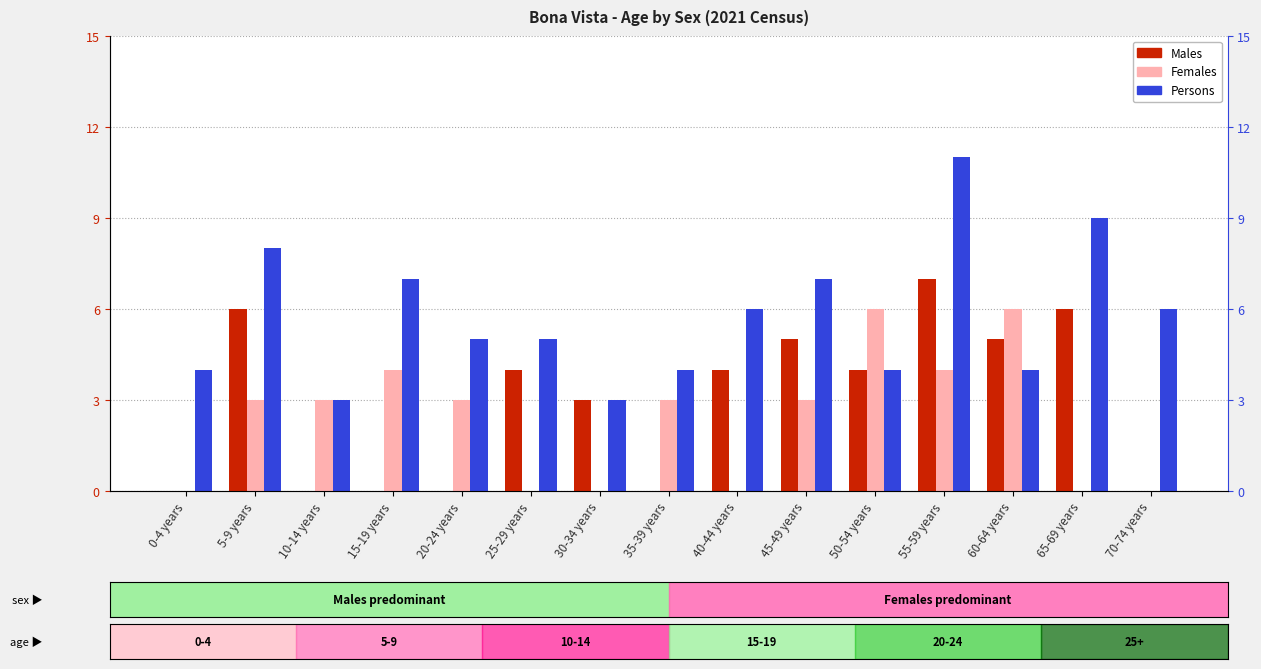

What is the approximate value of Males at 45-49 years?

5